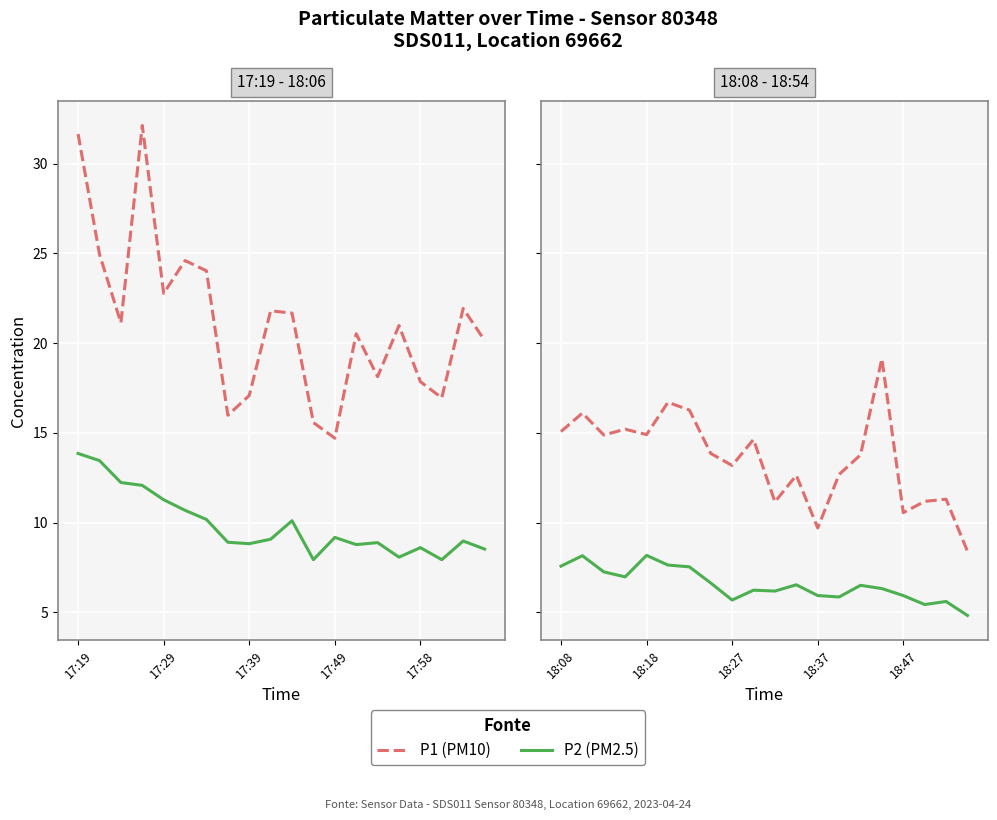

What are all the series names shown in the legend?

P1 (PM10), P2 (PM2.5)